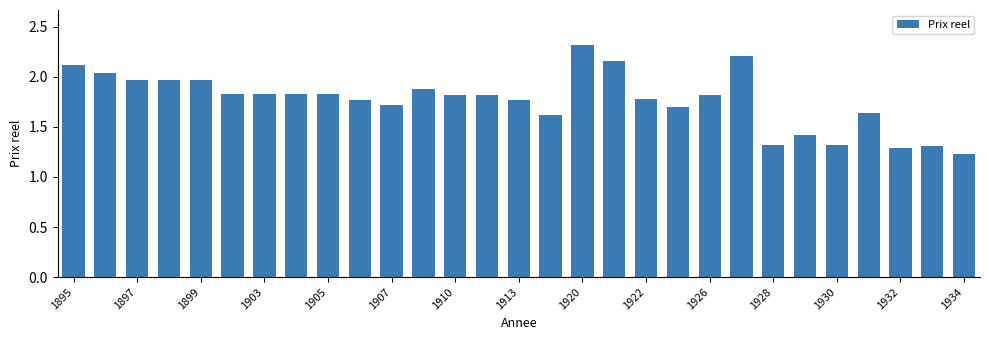

What is the maximum value shown in the chart?

2.3